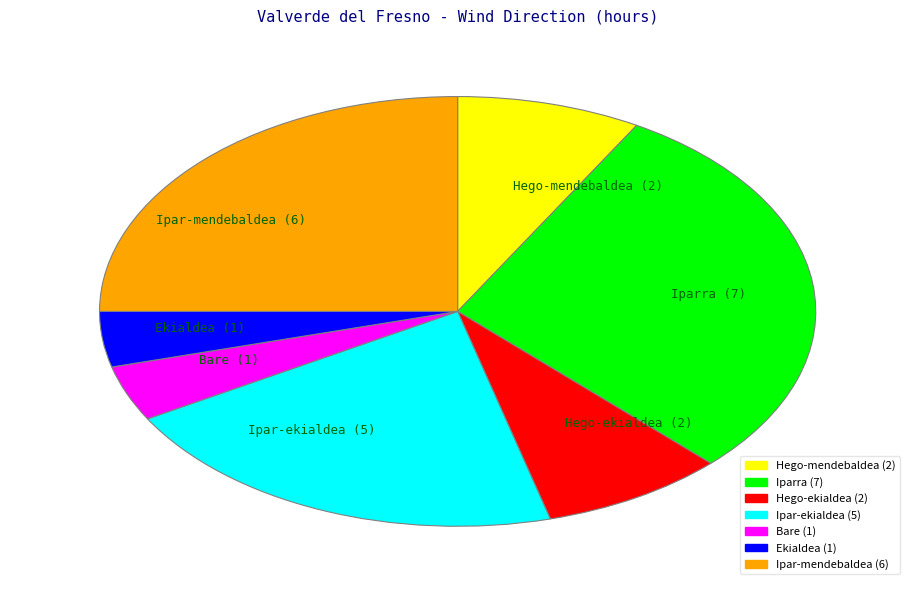

Does Hego-mendebaldea (2) account for over 50% of the chart?

No